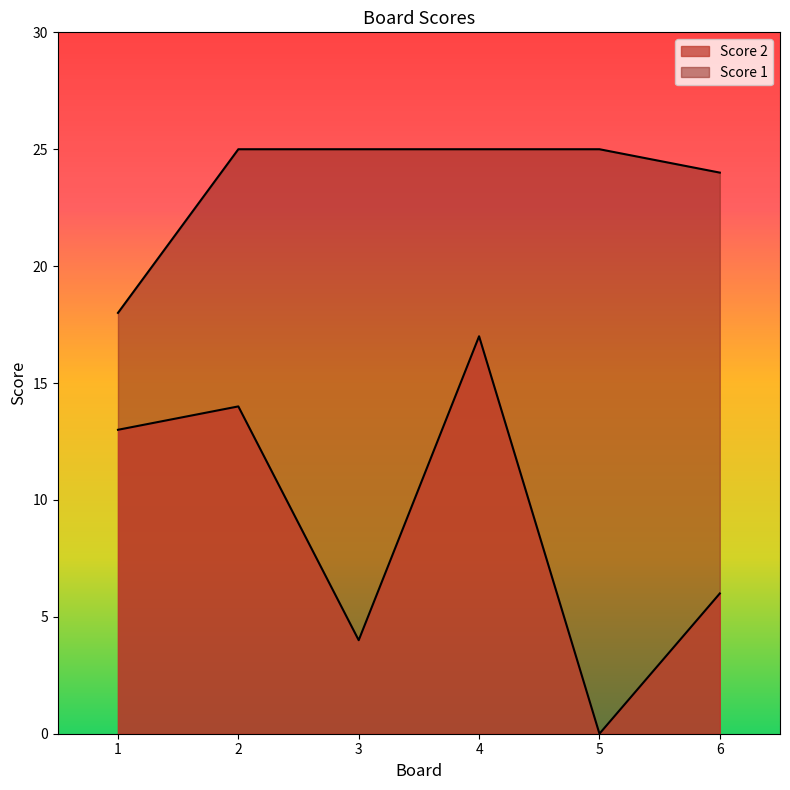

Is the value of Score 2 at 3 greater than the value of Score 1 at 4?

No